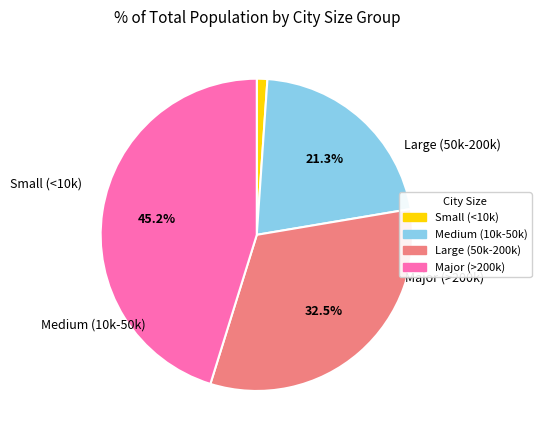

Does Small (<10k) account for over 50% of the chart?

No